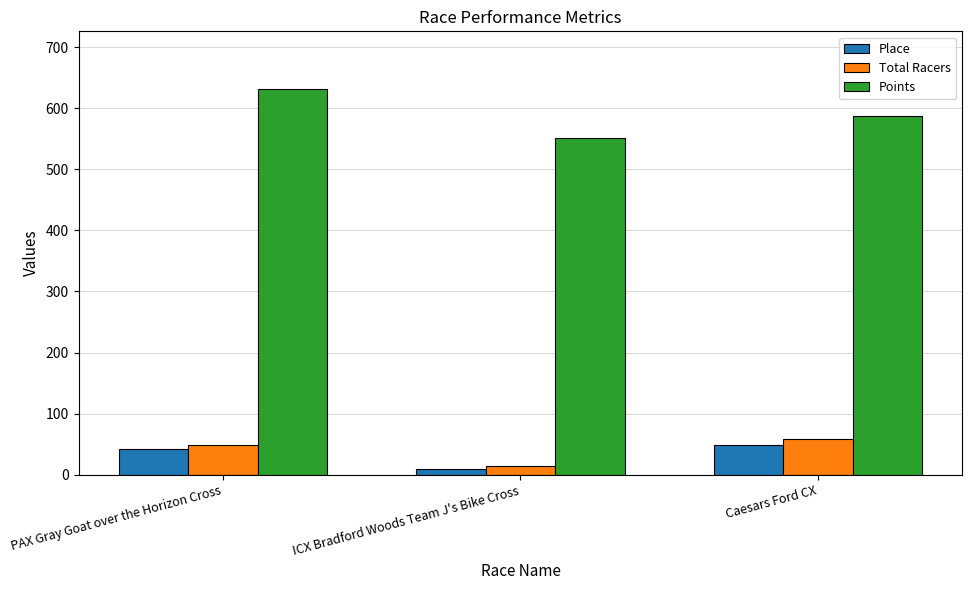

Which series has the largest range (max minus min)?

Points